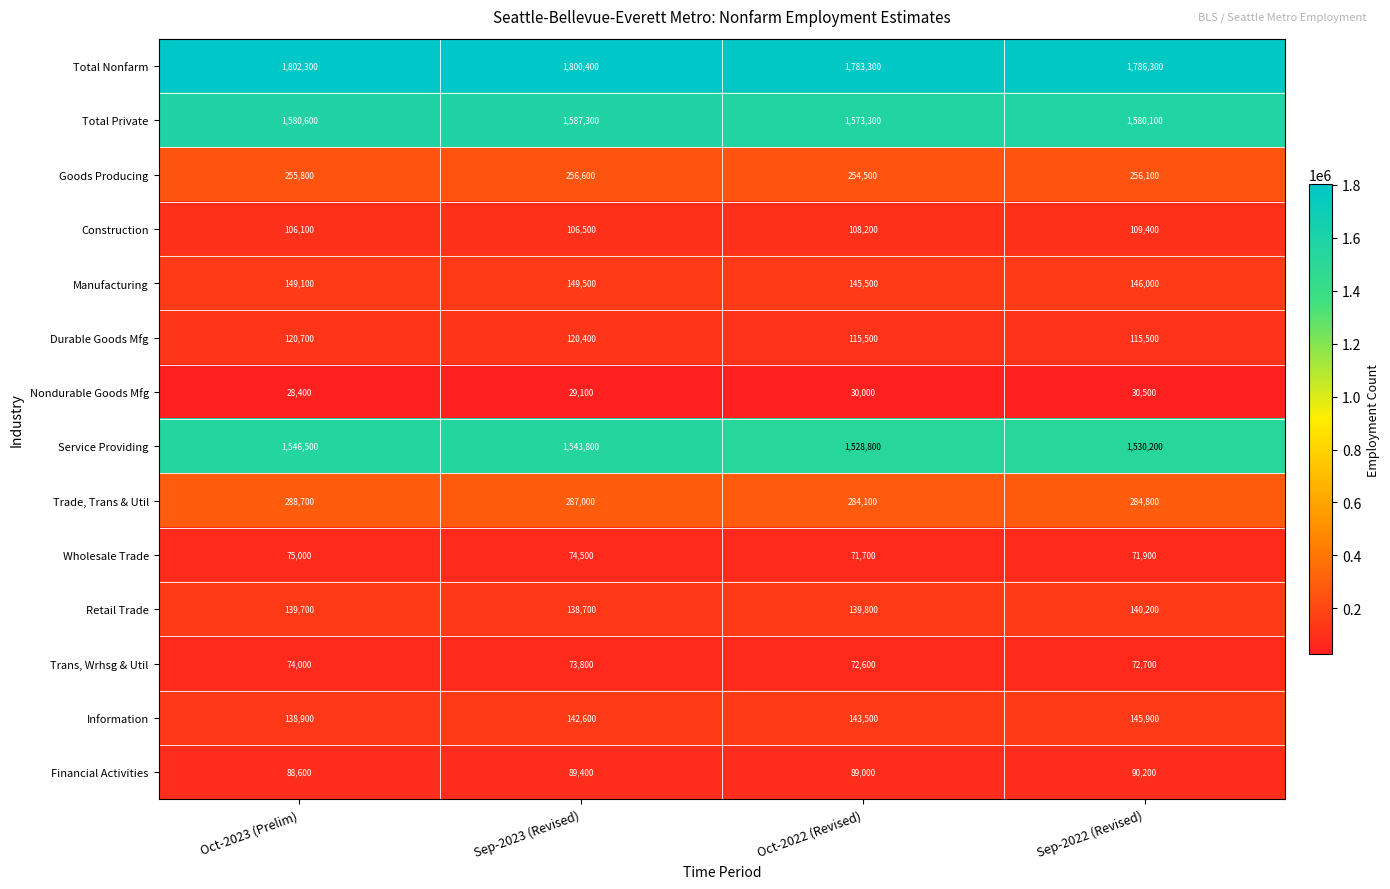

What is the sum of the Goods Producing values at Oct-2023 (Prelim) and Sep-2023 (Revised)?

512400